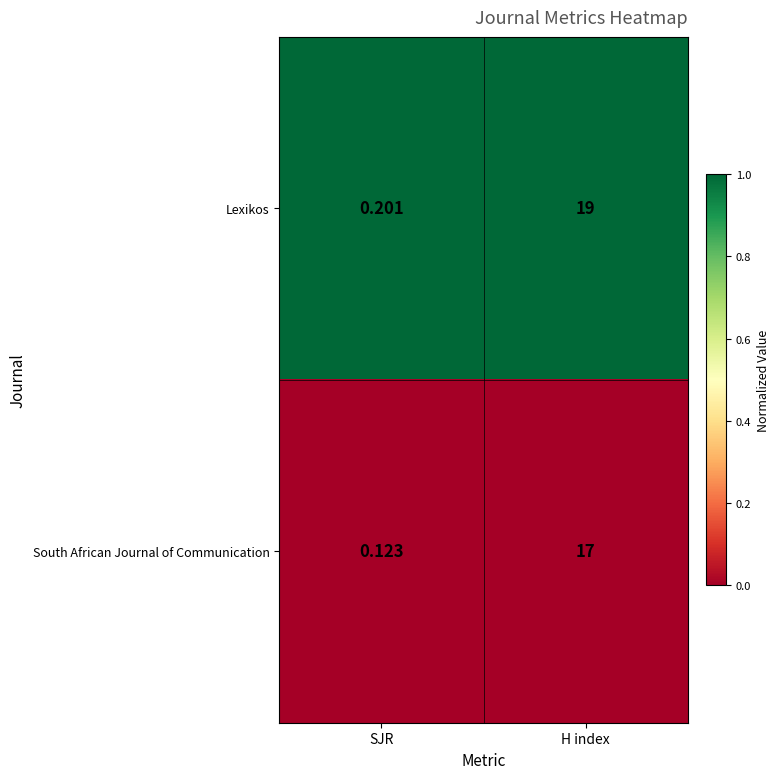

Which series has the largest range (max minus min)?

Lexikos